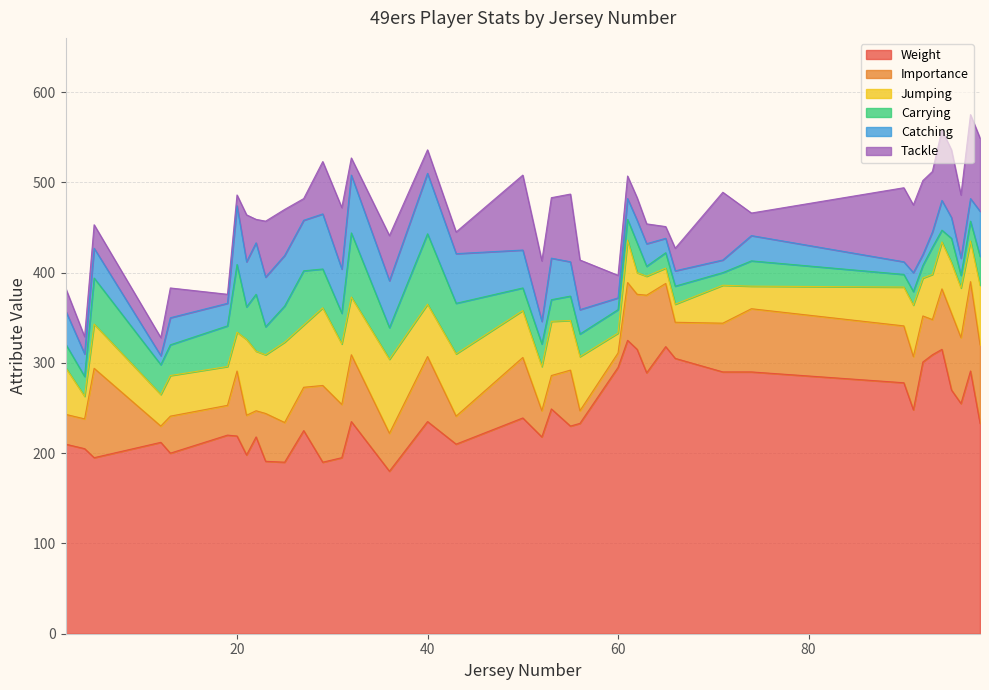

What is the maximum value for Weight?

325